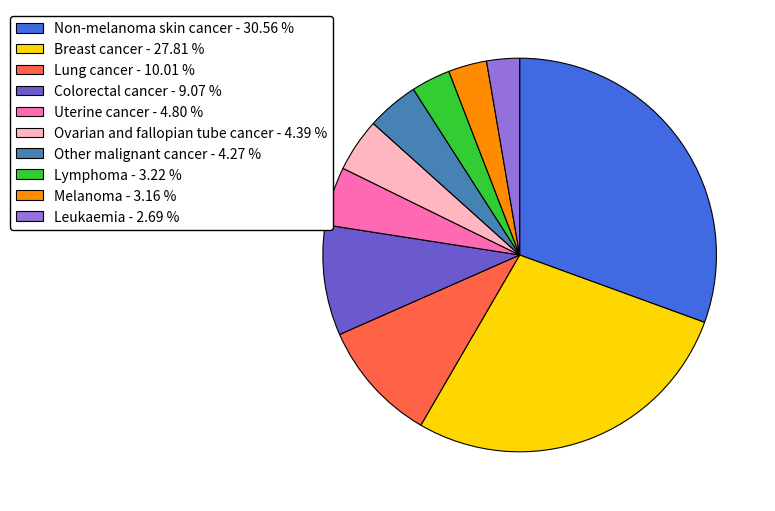

Is there a majority slice in this chart?

No